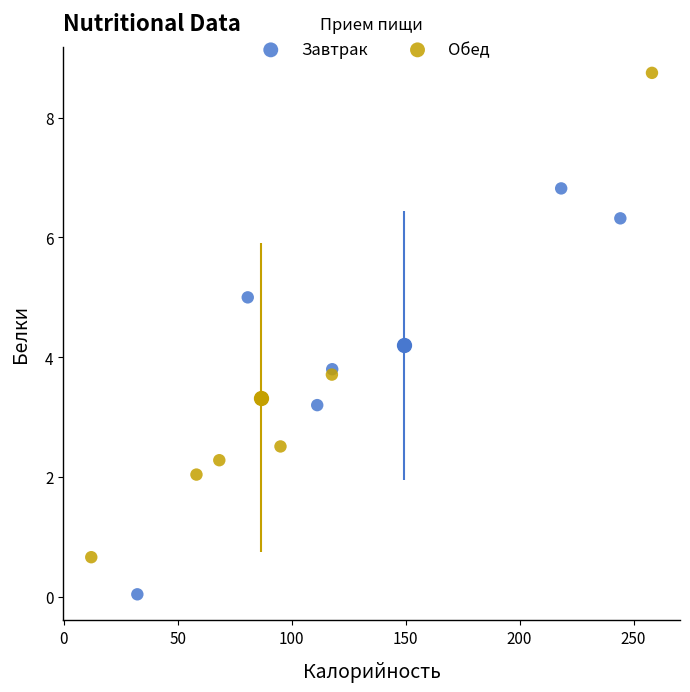

Which series reaches the maximum Y coordinate?

Обед